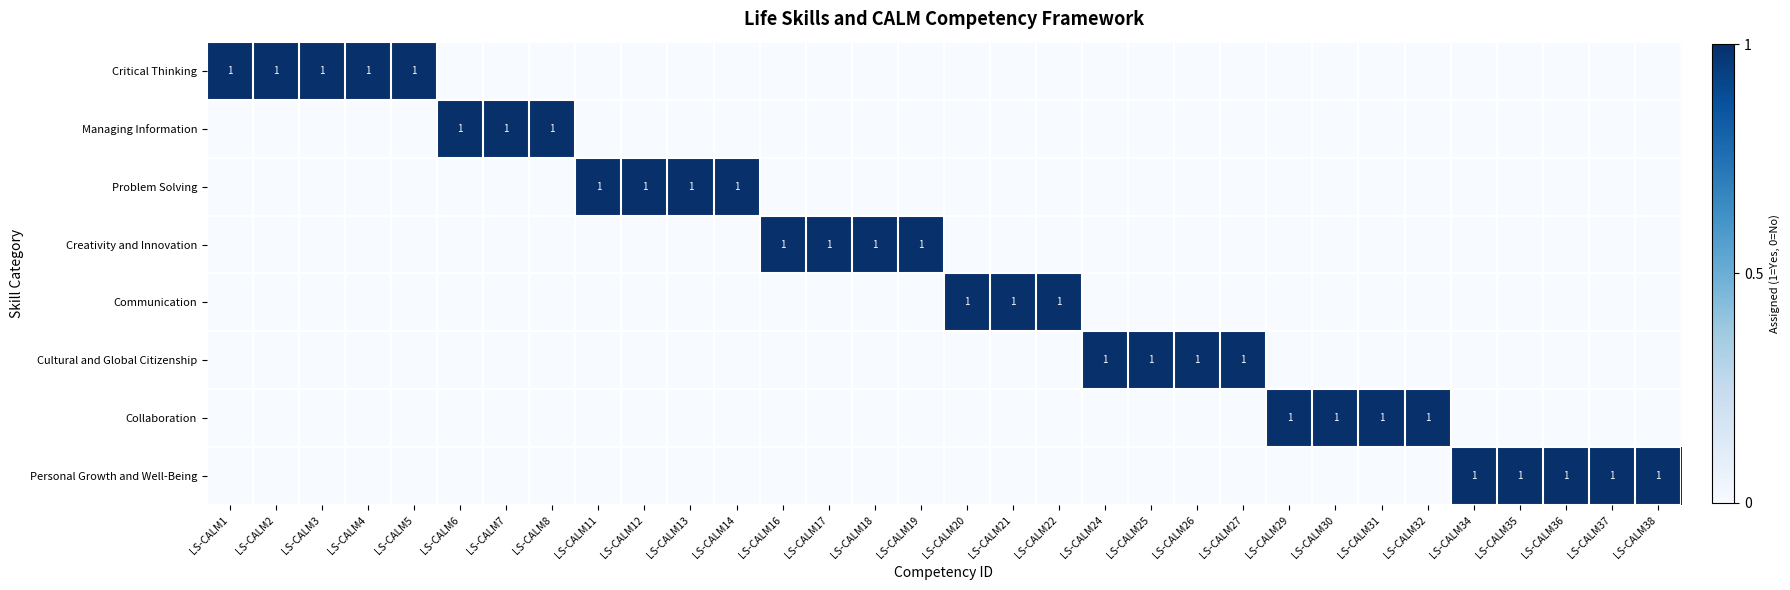

Rank the series at LS-CALM18 from lowest to highest value.

Critical Thinking, Managing Information, Problem Solving, Communication, Cultural and Global Citizenship, Collaboration, Personal Growth and Well-Being, Creativity and Innovation